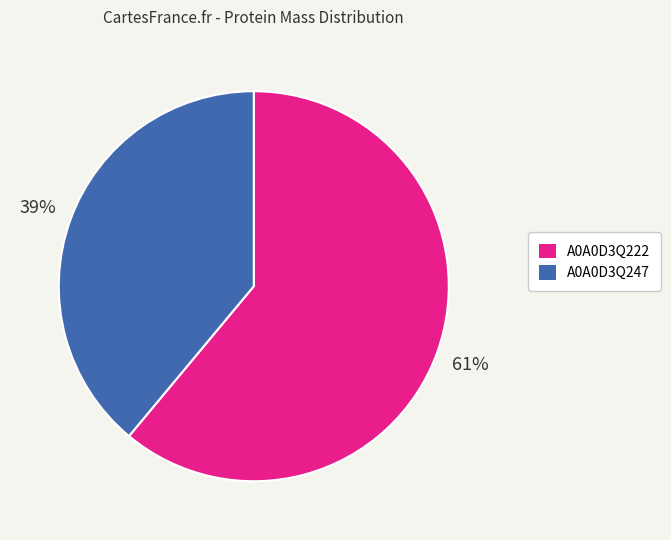

How many segments does this pie chart have?

2